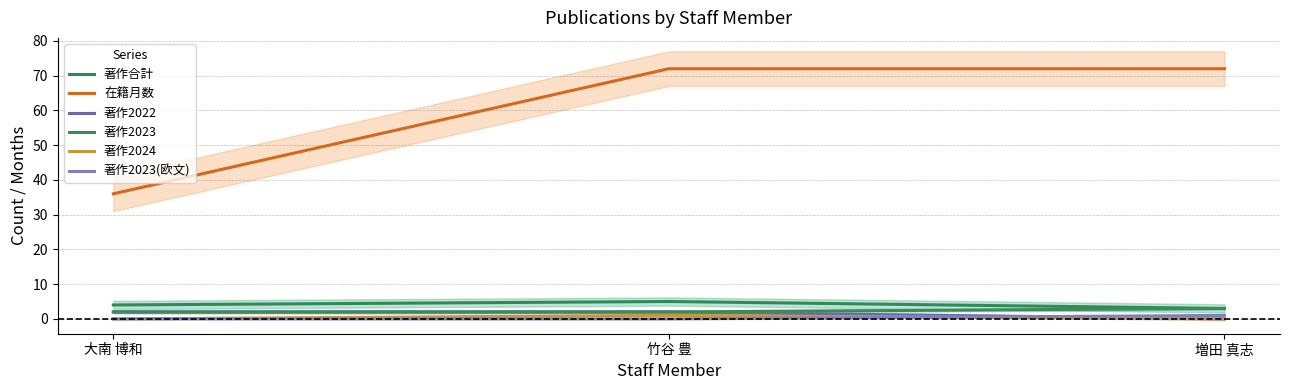

Reading left to right, transcribe all the data shown in this chart.

著作合計: 4	5	3
在籍月数: 36	72	72
著作2022: 2	2	0
著作2023: 2	2	3
著作2024: 0	1	0
著作2023(欧文): 0	0	1